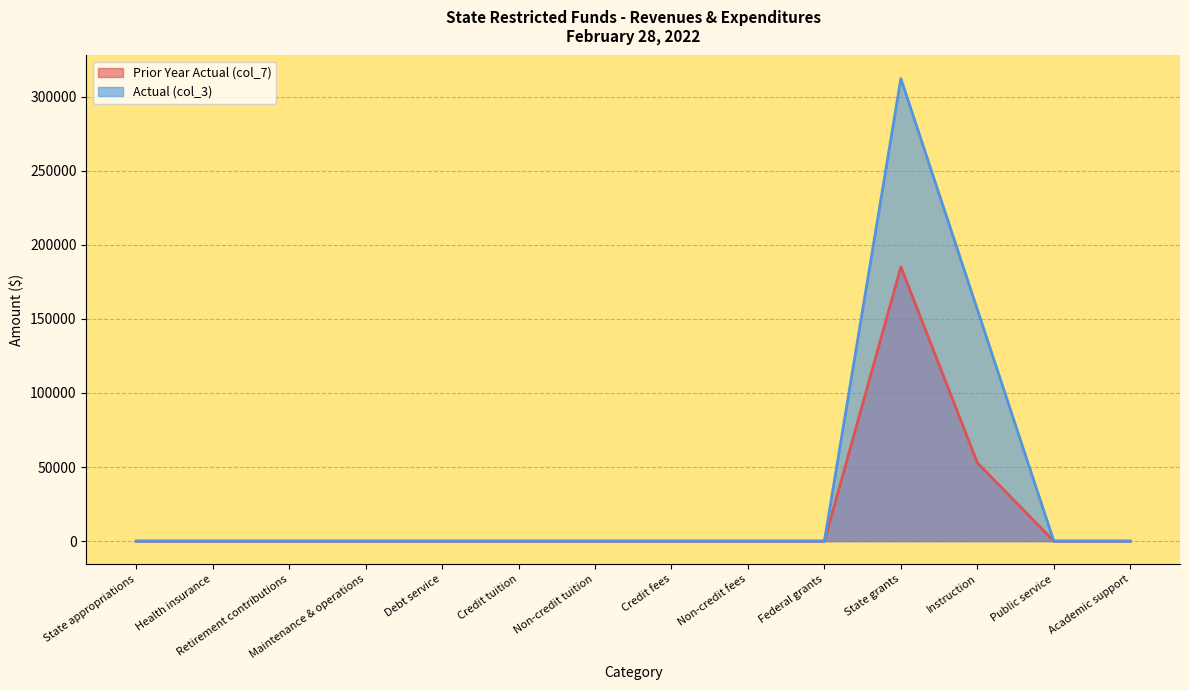

Is it true that Prior Year Actual (col_7) equals -67733.9 at Retirement contributions?

False